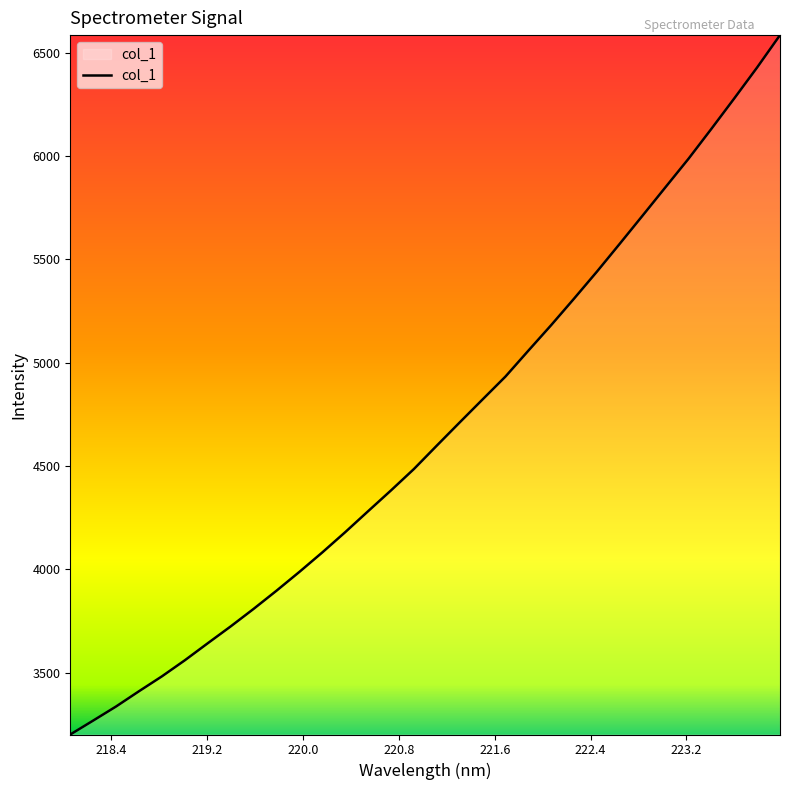

What is the maximum value shown in the chart?

6585.8